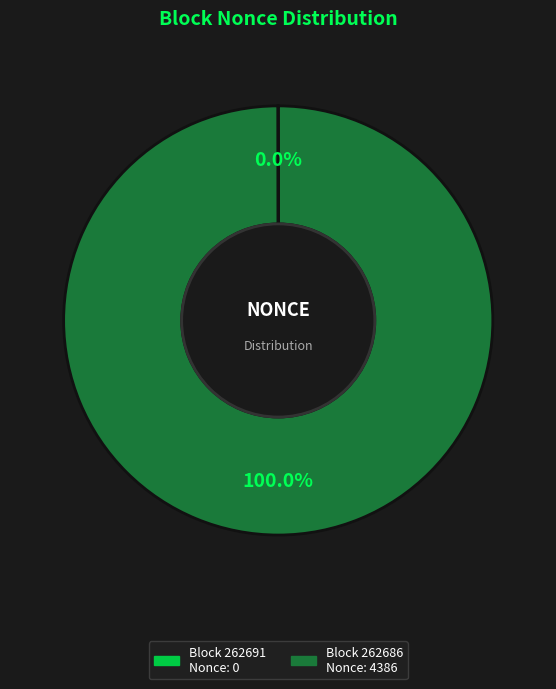

Is there a majority slice in this chart?

Yes